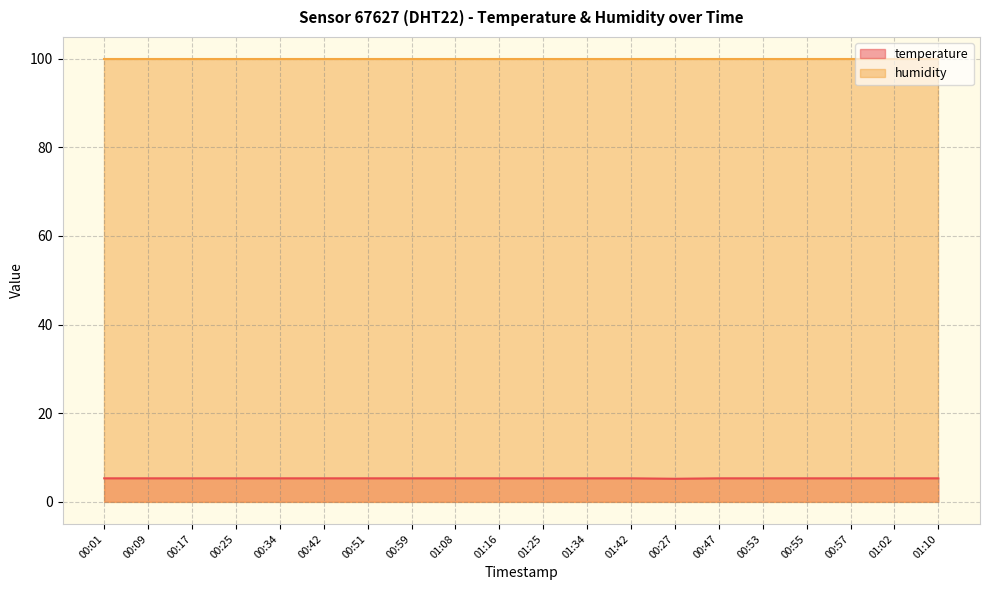

What position from the right is 00:51?

14